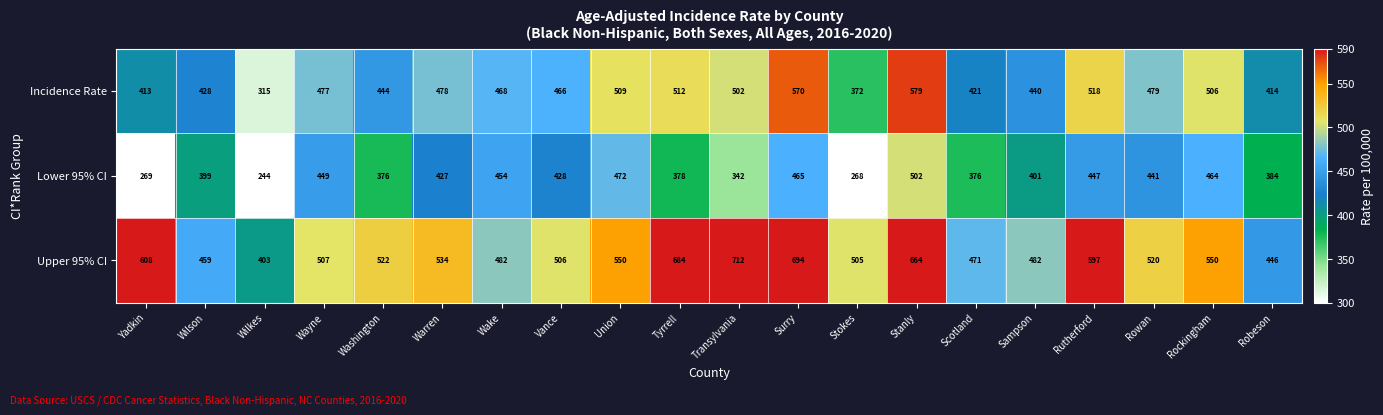

At which label does Upper 95% CI first exceed 522?

Yadkin